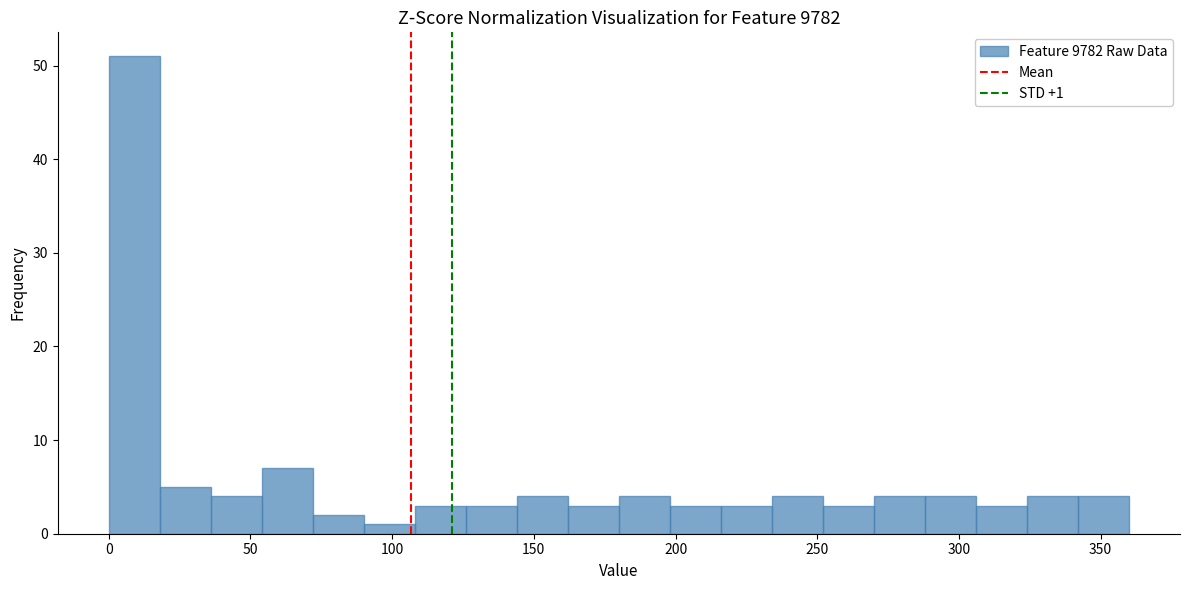

Read against the x-axis, roughly where is the centre of the tallest bar?

10